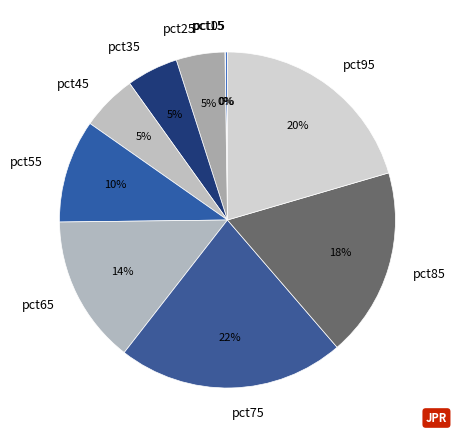

Does pct55 represent more than half of the total?

No